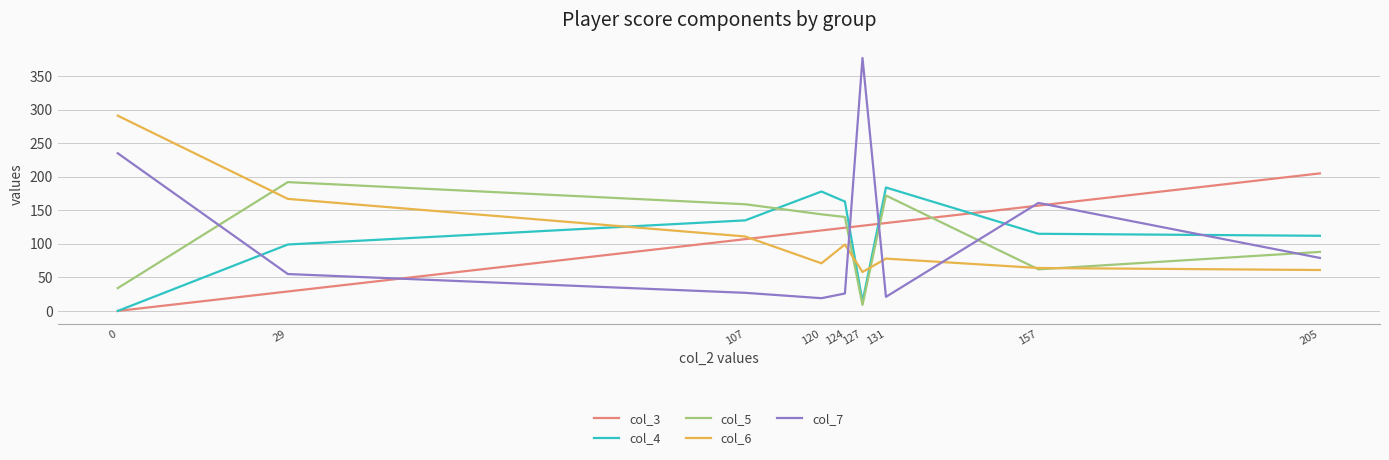

What is the difference between the col_7 values at 0 and 127?

142